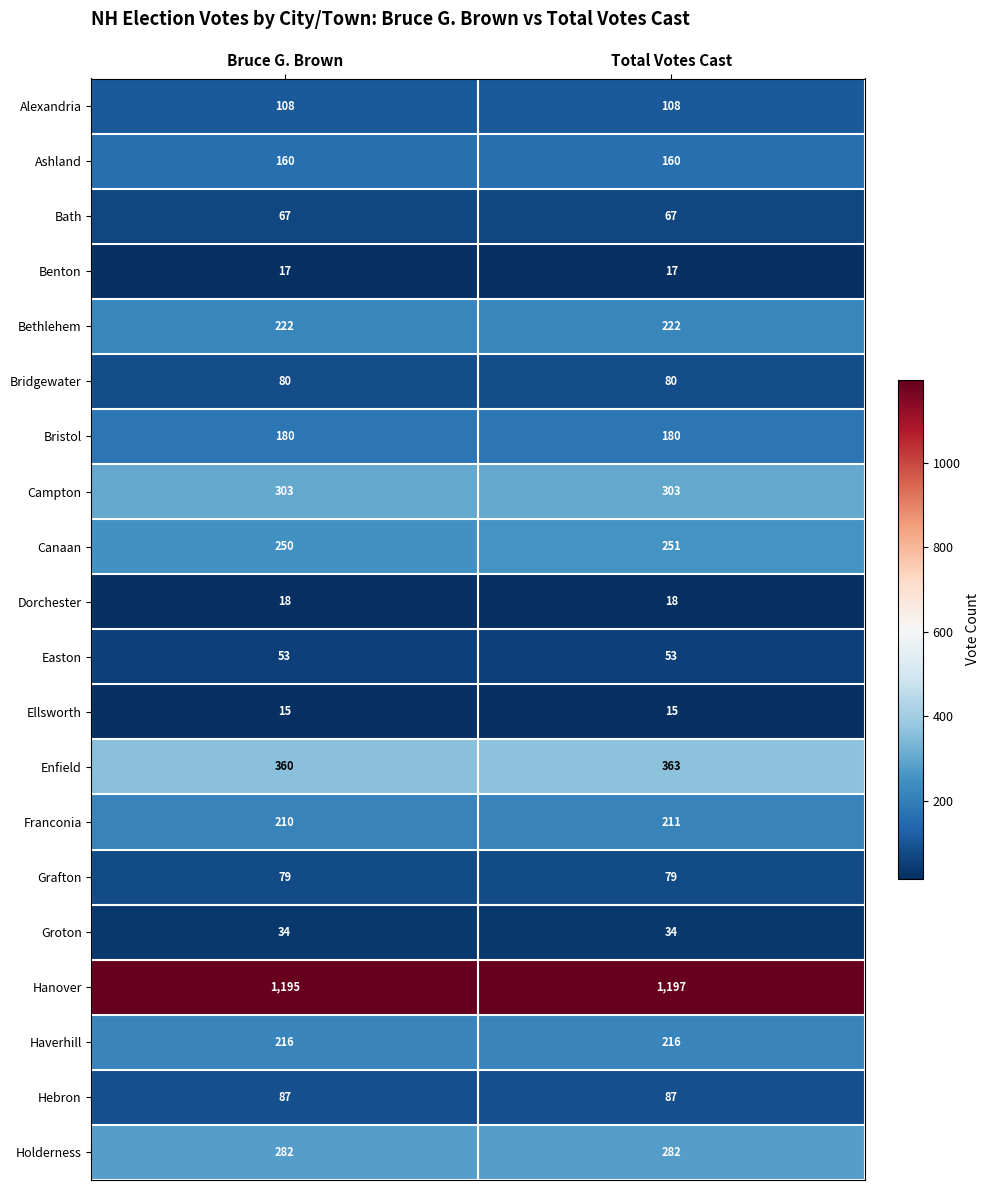

At Bruce G. Brown, list the series in order from largest to smallest.

Hanover, Enfield, Campton, Holderness, Canaan, Bethlehem, Haverhill, Franconia, Bristol, Ashland, Alexandria, Hebron, Bridgewater, Grafton, Bath, Easton, Groton, Dorchester, Benton, Ellsworth